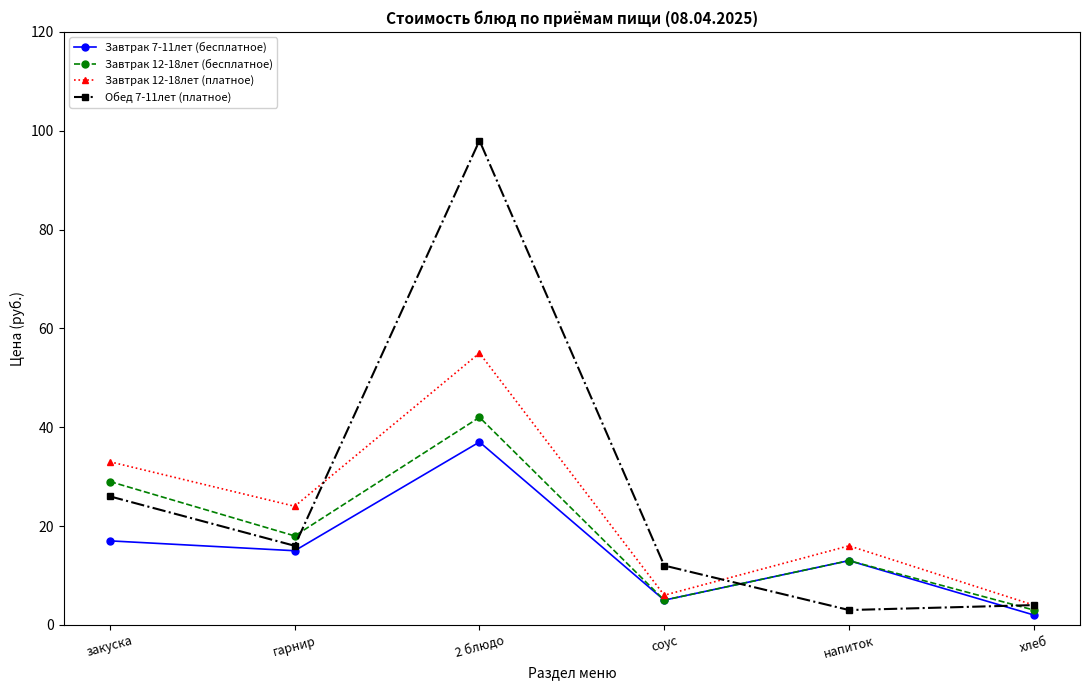

Reading left to right, list all the values displayed in this chart.

Завтрак 7-11лет (бесплатное): закуска=17	гарнир=15	2 блюдо=37	соус=5	напиток=13	хлеб=2
Завтрак 12-18лет (бесплатное): закуска=29	гарнир=18	2 блюдо=42	соус=5	напиток=13	хлеб=3
Завтрак 12-18лет (платное): закуска=33	гарнир=24	2 блюдо=55	соус=6	напиток=16	хлеб=4
Обед 7-11лет (платное): закуска=26	гарнир=16	2 блюдо=98	соус=12	напиток=3	хлеб=4